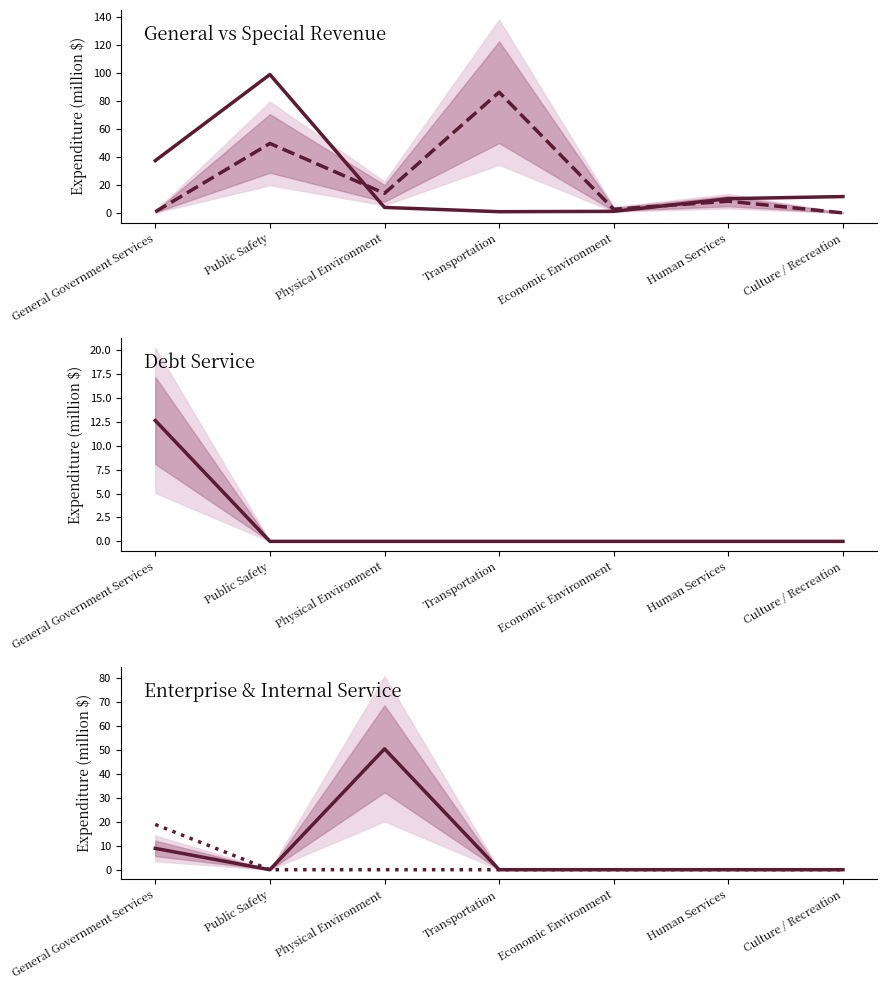

What is the sum of all Debt Service values?

12.6